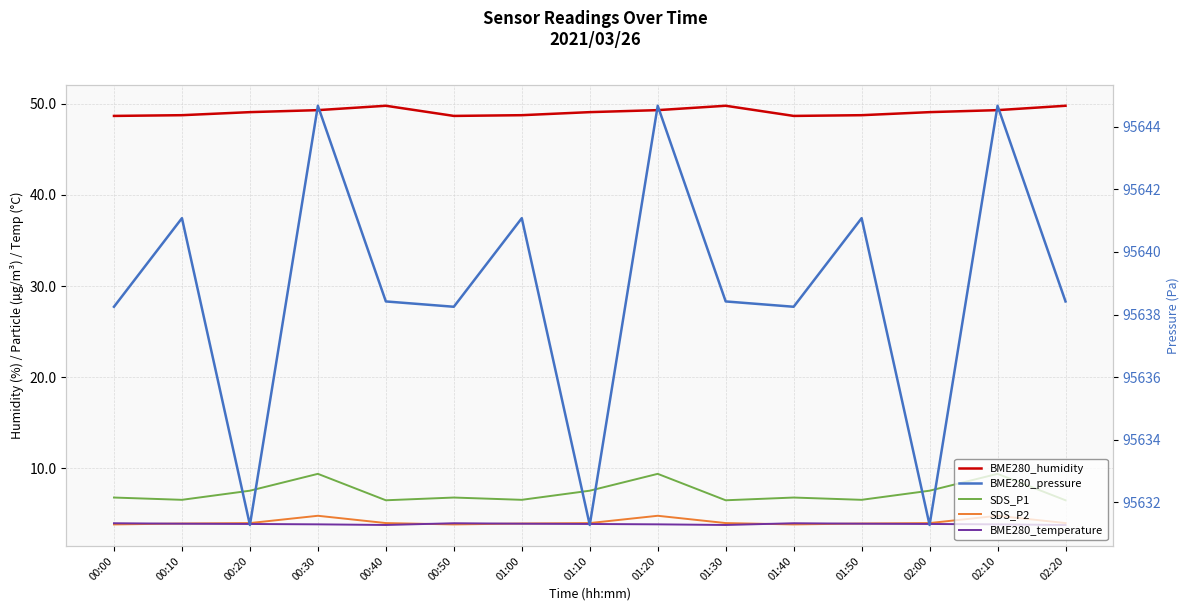

At which category does SDS_P1 reach its first local valley?

00:10